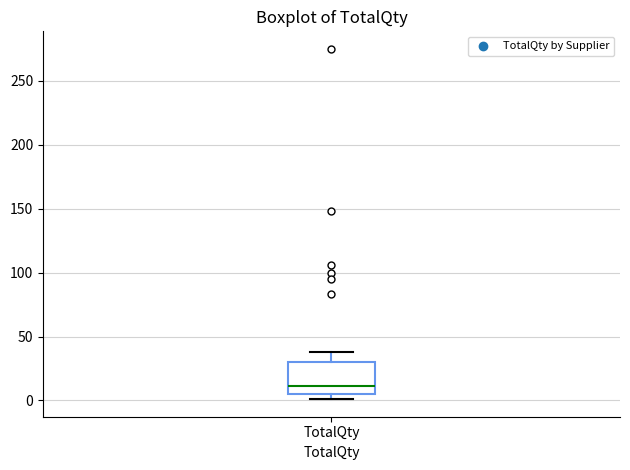

Where is the lower edge of the box for TotalQty on the y-axis? The values are not printed on the chart, so give them approximately, as read against the axis.

5